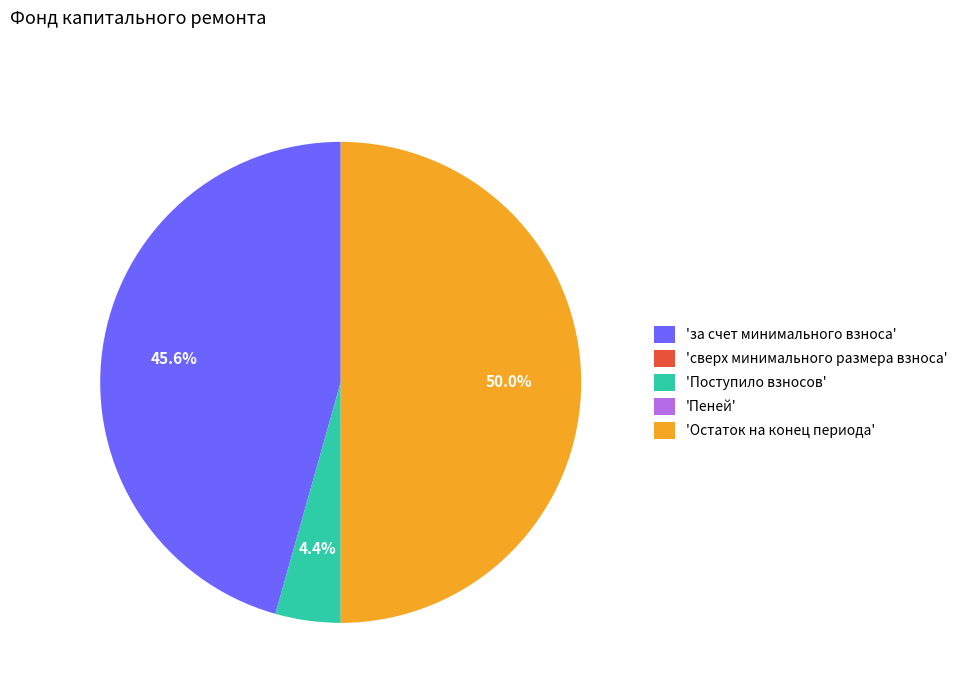

Is the sum of 'Остаток на конец периода' and 'Поступило взносов' greater than half?

Yes